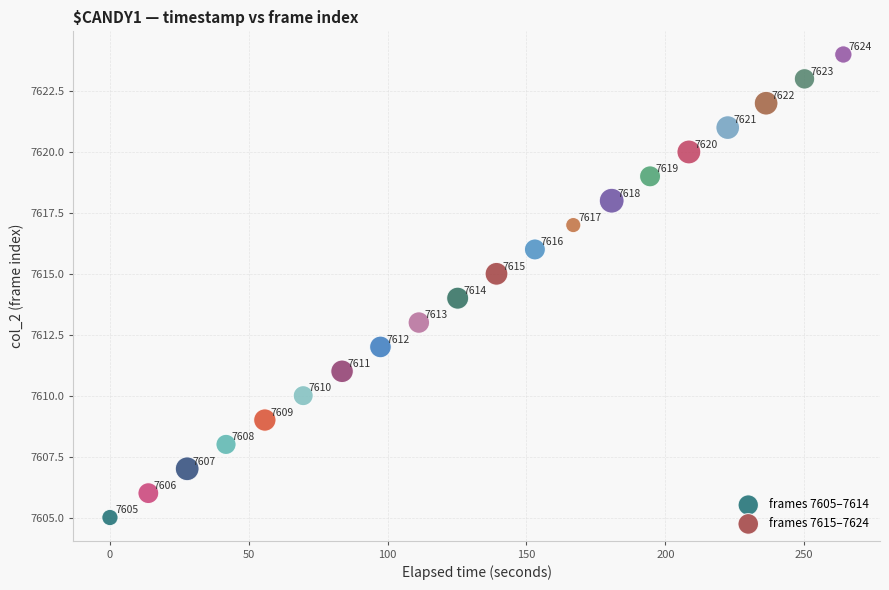

Which series contains the lowest Y value?

frames 7605–7614